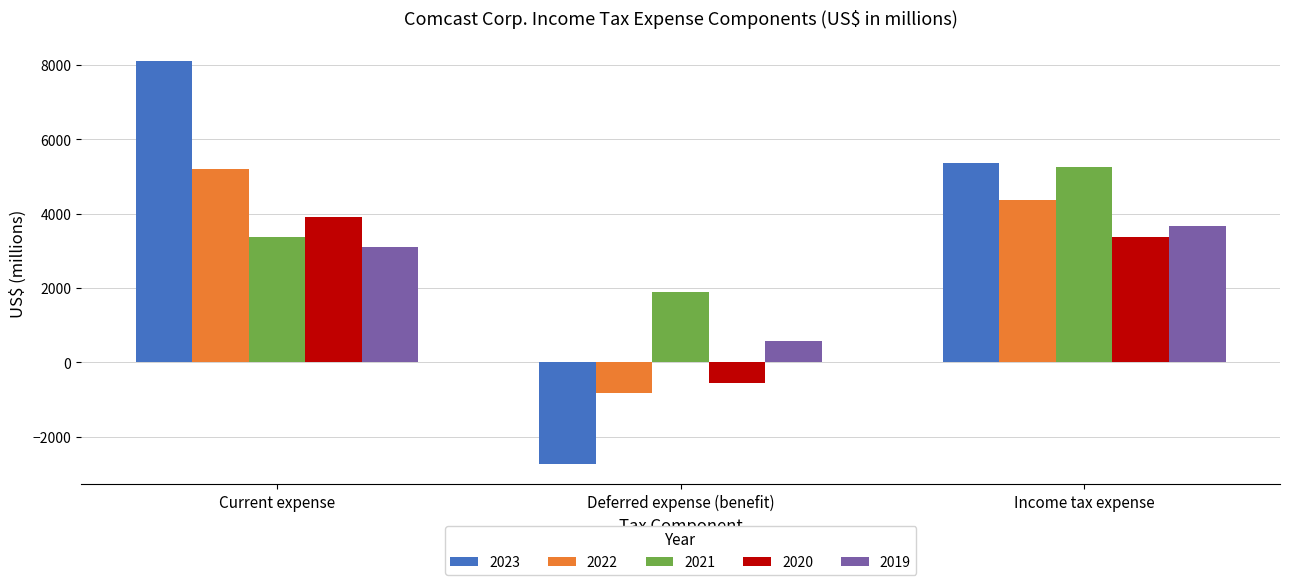

What is the sum of the 2022 values at Deferred expense (benefit) and Income tax expense?

3525